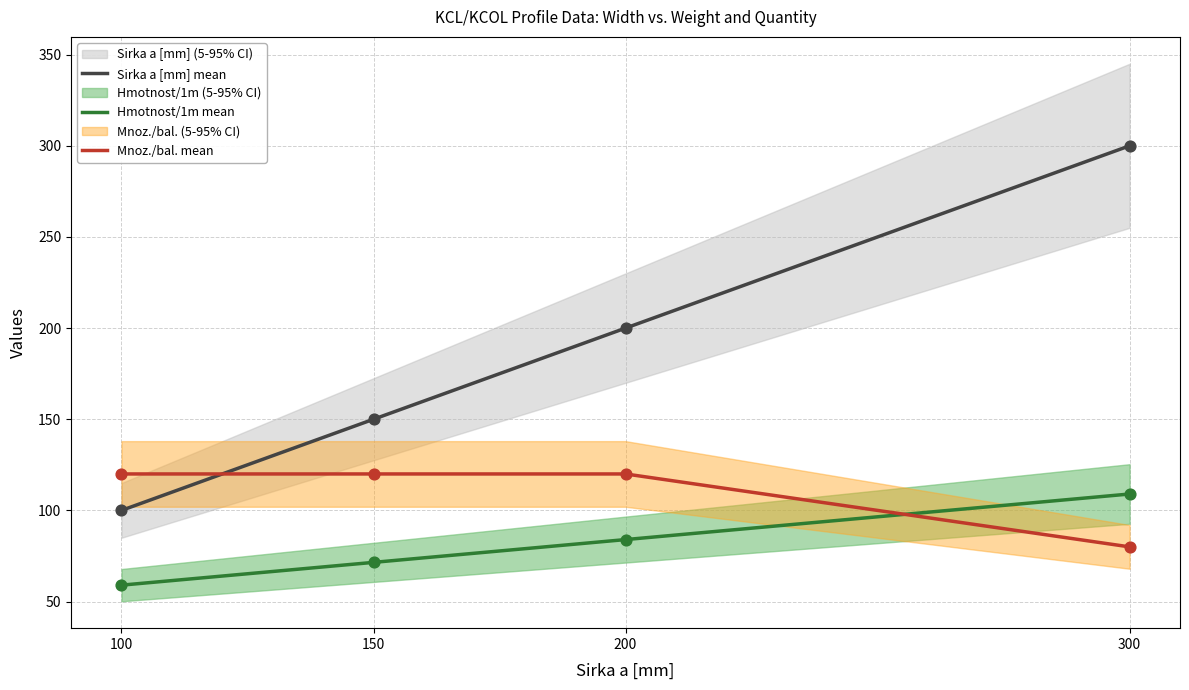

At which category is the sum across all series the highest?

300